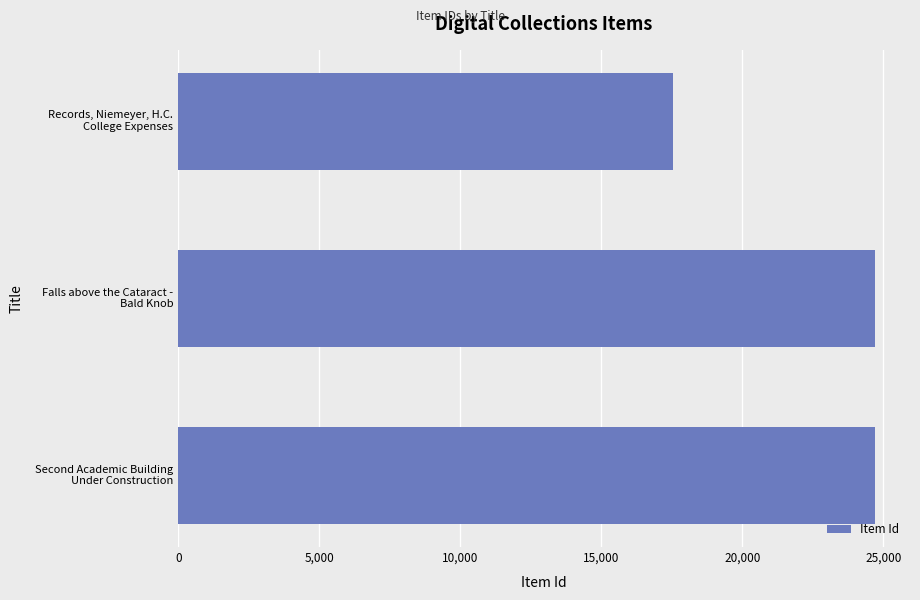

What is the difference between the maximum and minimum values?

7171